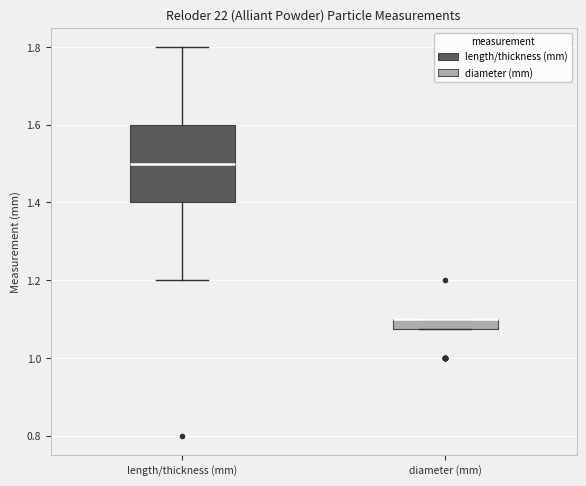

Which box is the tallest, from its lower edge to its upper edge?

length/thickness (mm)